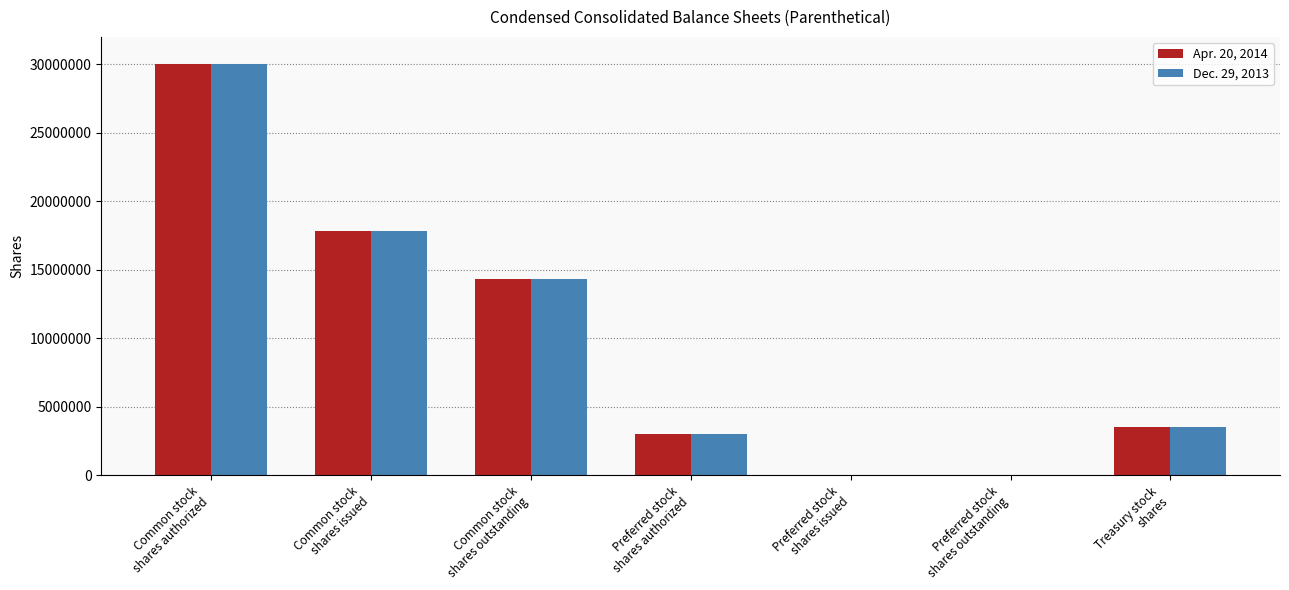

The value of Apr. 20, 2014 at Preferred stock
shares outstanding is 18520927. True or false?

False